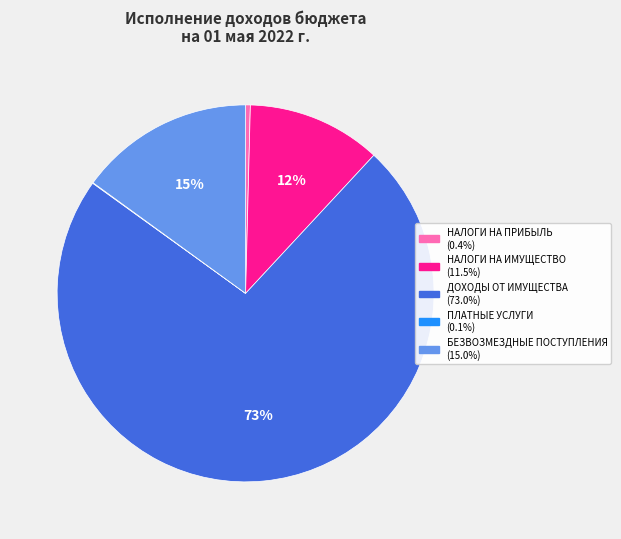

Is there a majority slice in this chart?

Yes